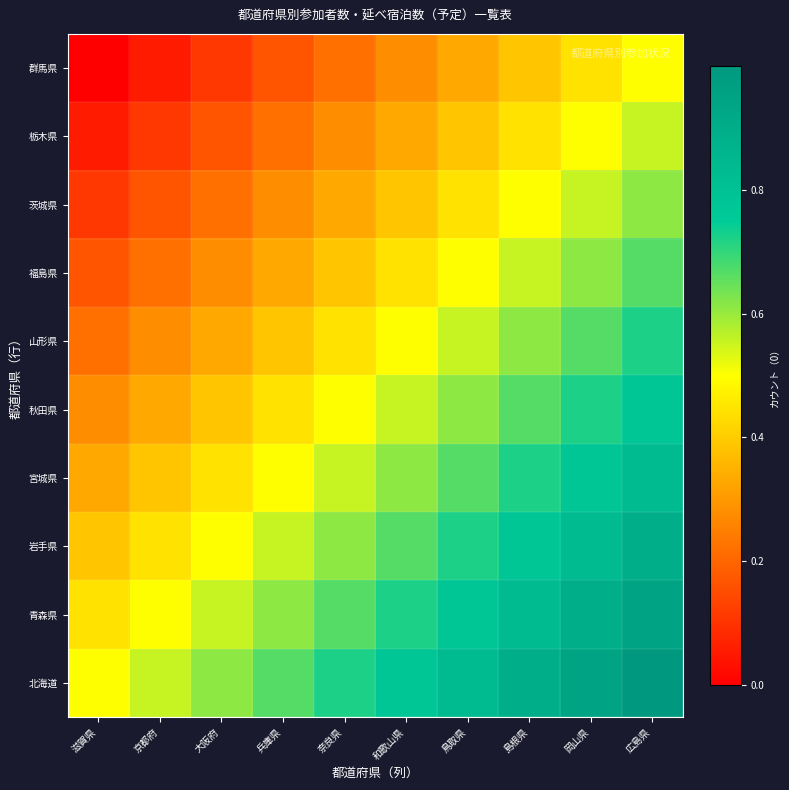

Count the number of categories in the chart.

10